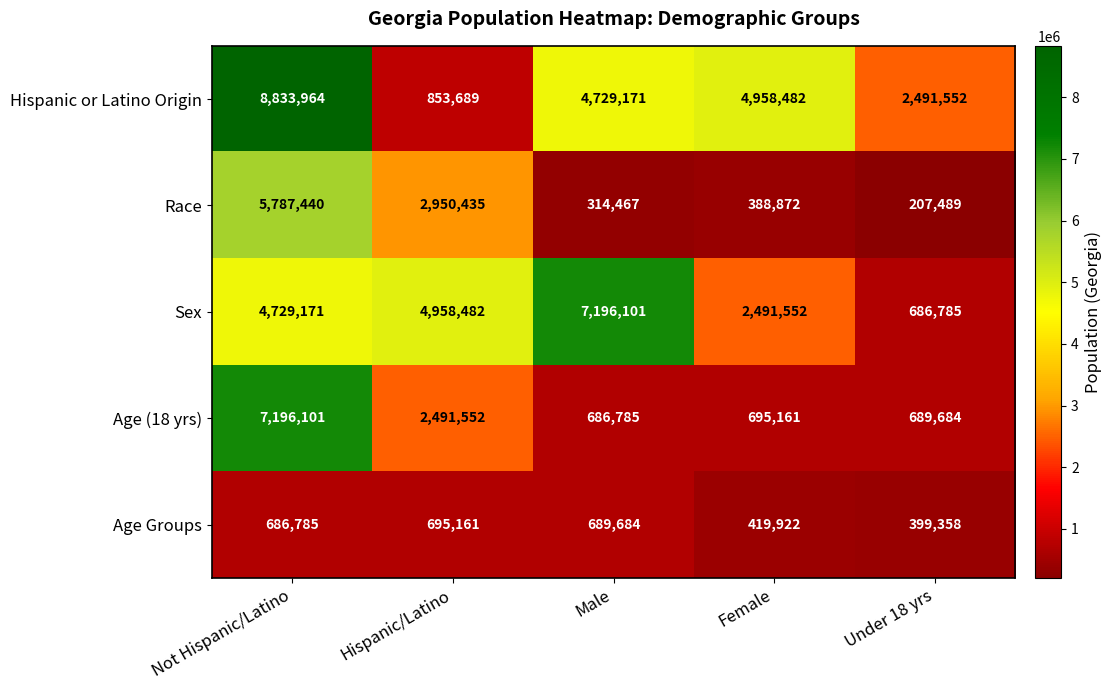

Which series has the largest range (max minus min)?

Hispanic or Latino Origin